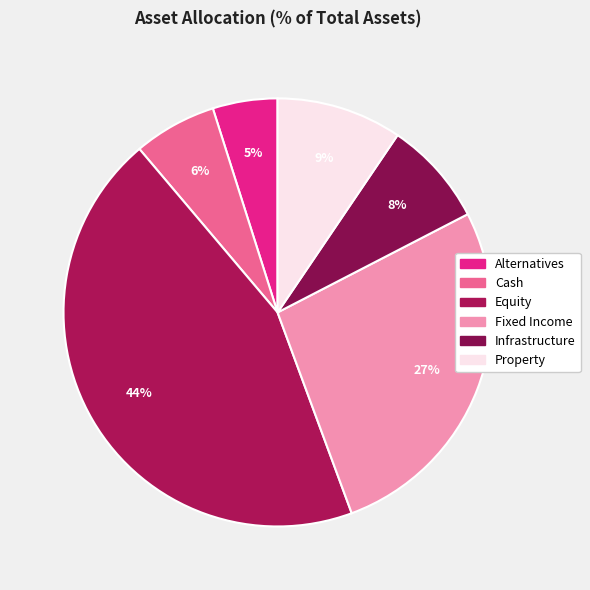

What is the largest slice in the pie chart?

Equity